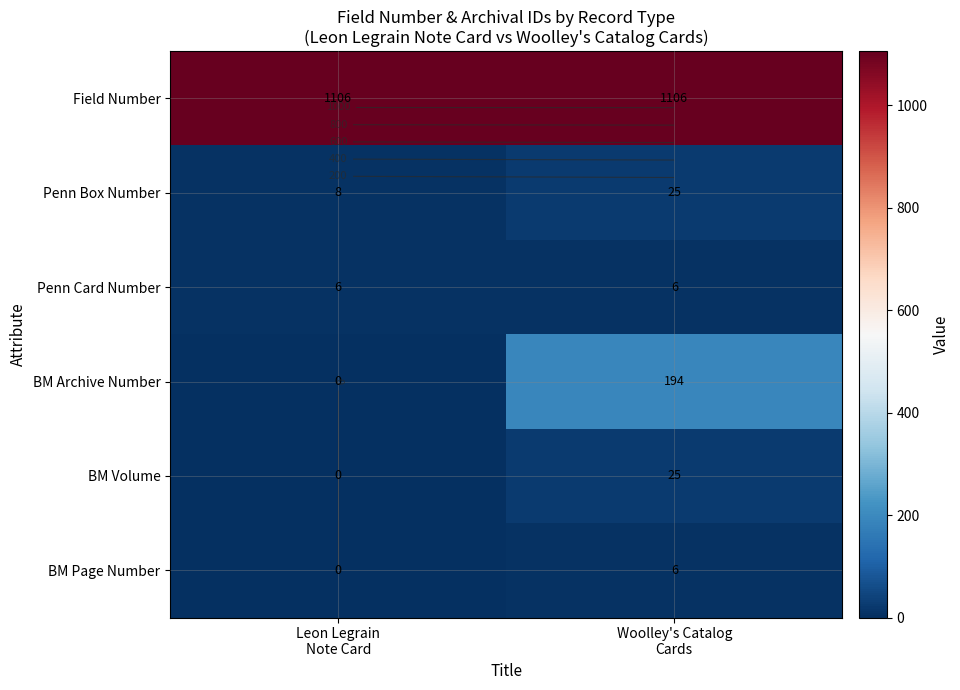

Which series has the largest range (max minus min)?

BM Archive Number